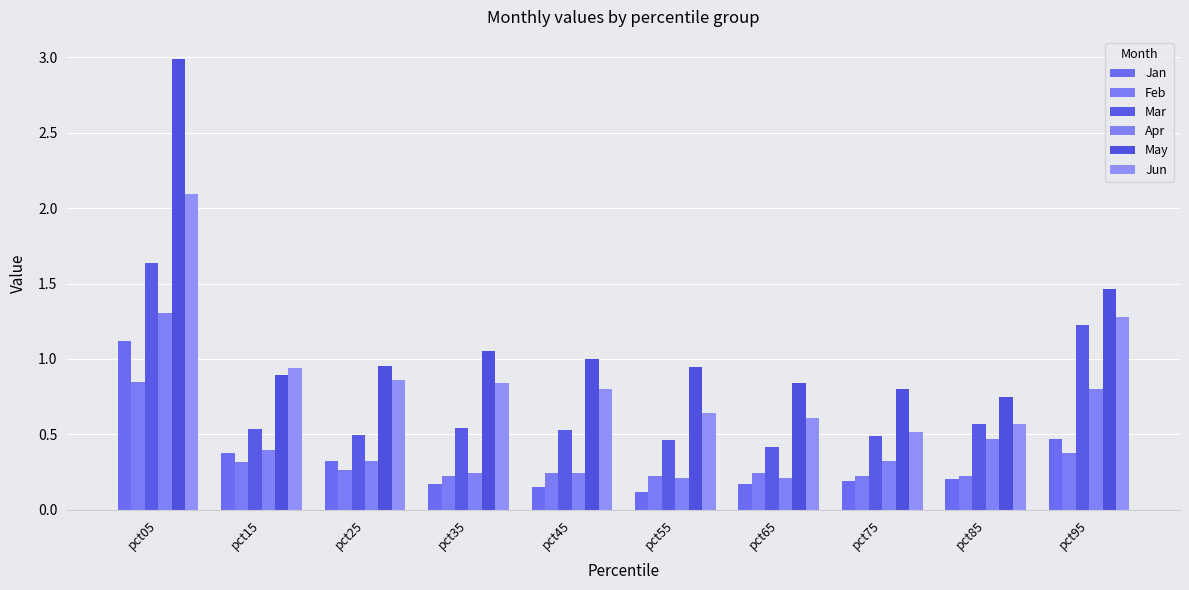

What is the sum of all Mar values?

6.9